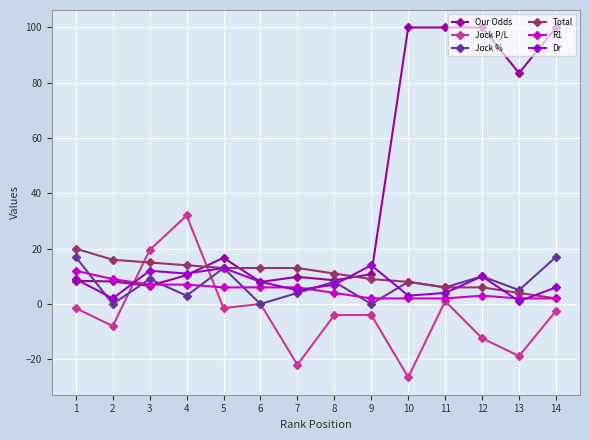

What is the value of the Dr point at the 8th from the left?

7.0